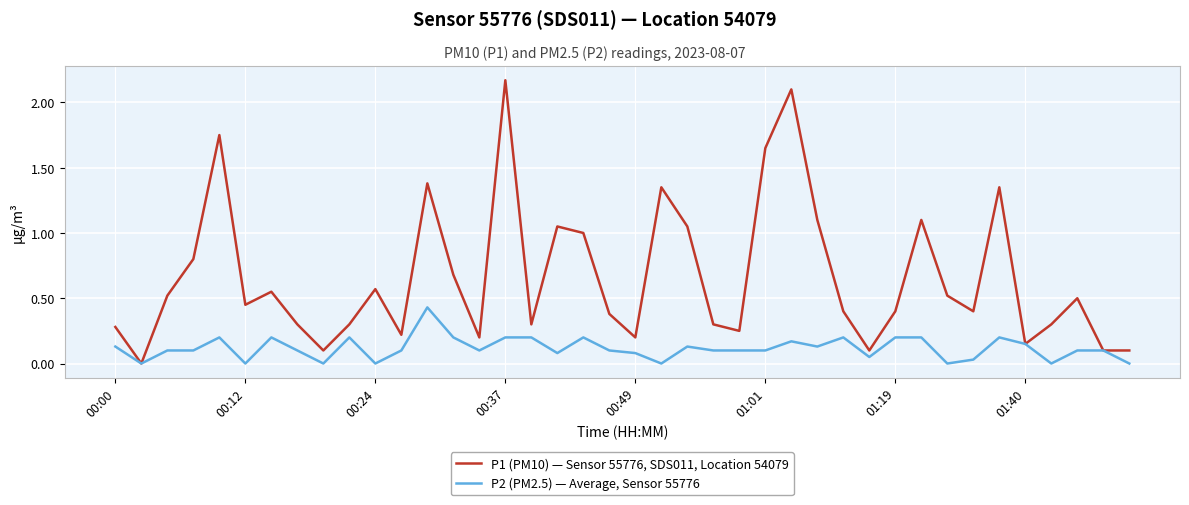

Which series has the widest spread of values?

P1 (PM10) — Sensor 55776, SDS011, Location 54079